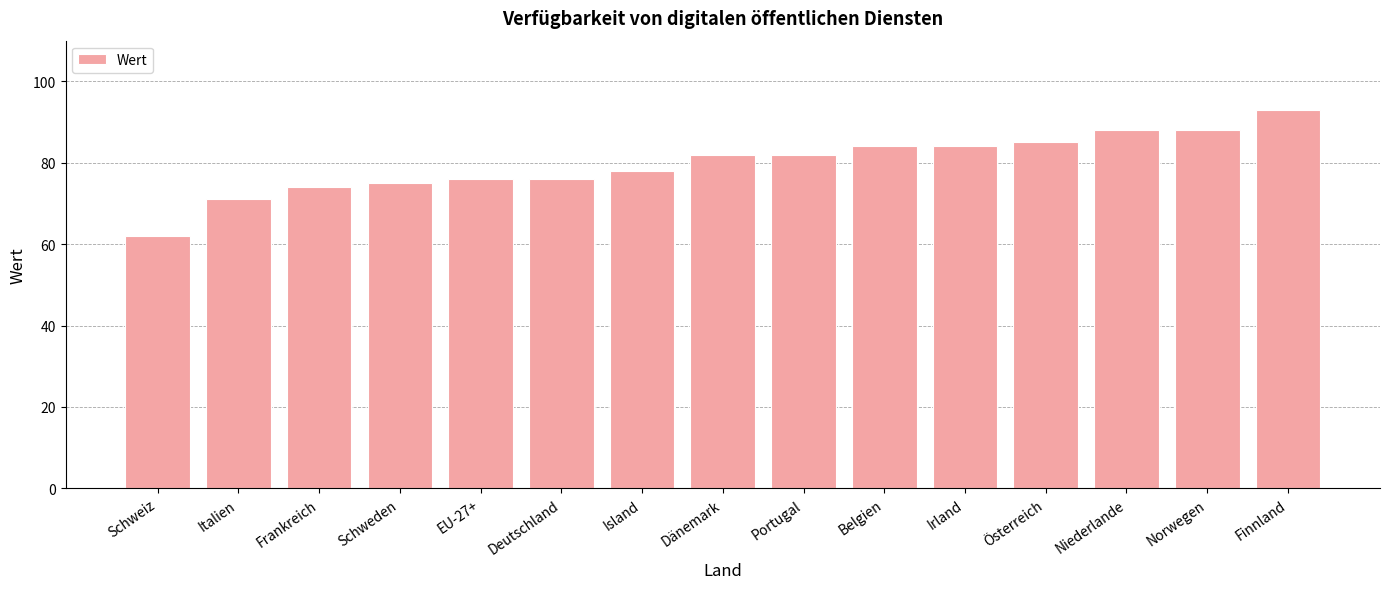

What position from the left is Deutschland?

6